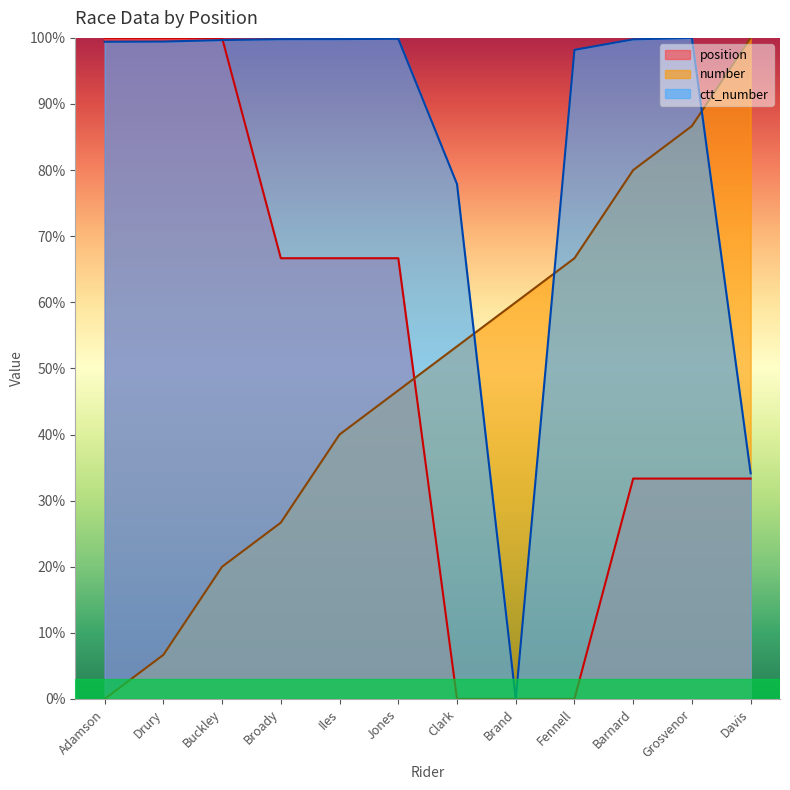

What are all the series names shown in the legend?

position, number, ctt_number